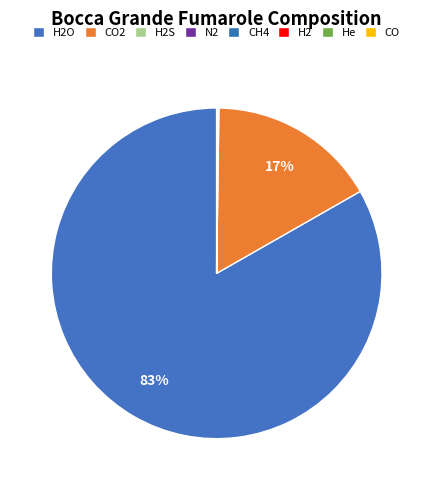

What is the change in value from CO2 to He?

-165298.6